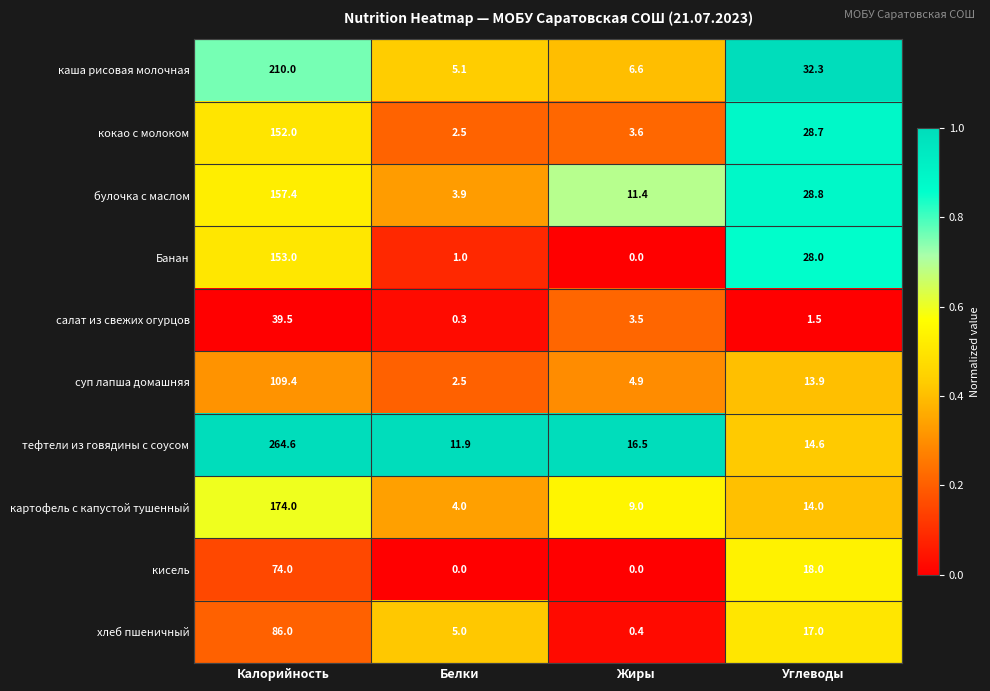

Which series has the largest total across all categories?

тефтели из говядины с соусом